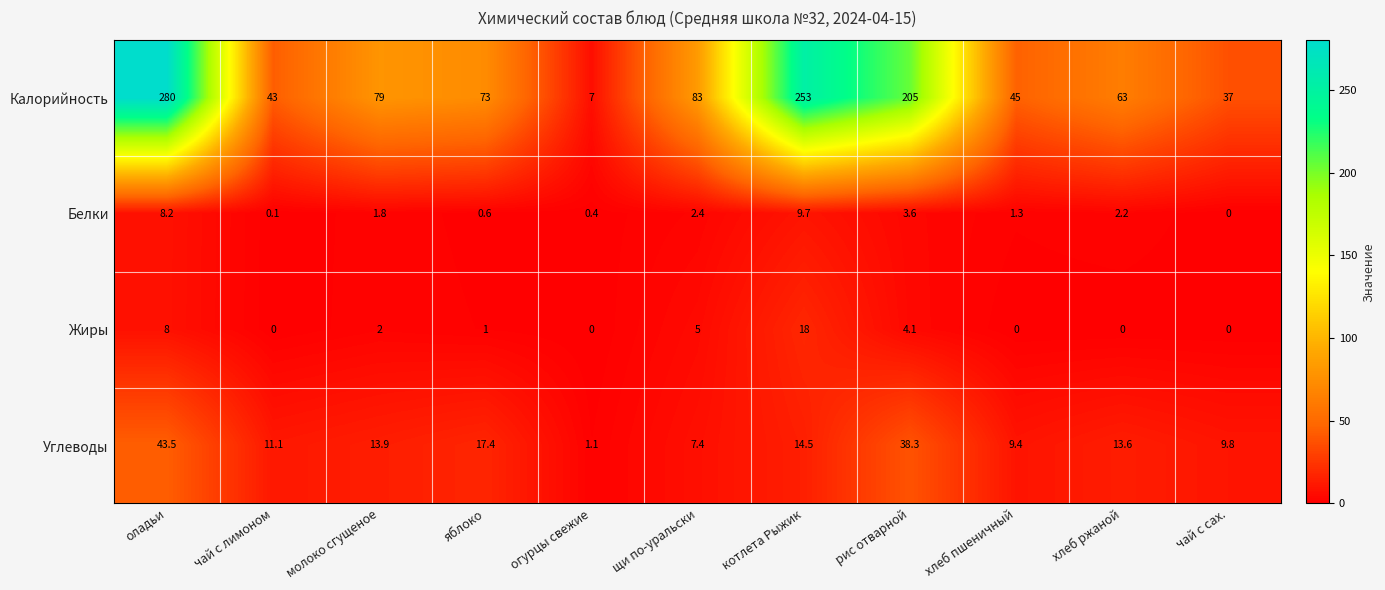

How many series are shown in this chart?

4